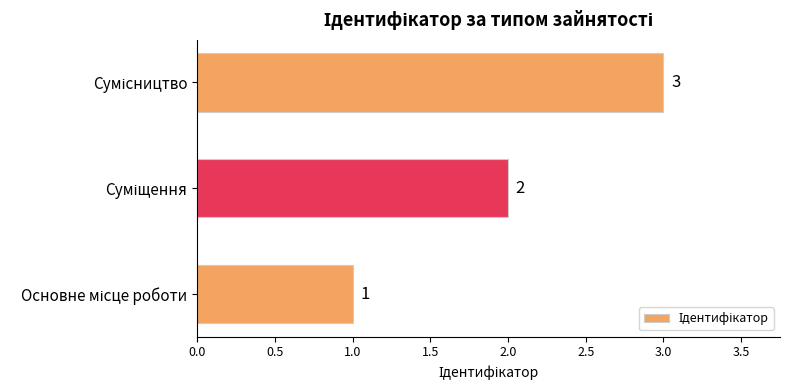

What is the maximum value shown in the chart?

3